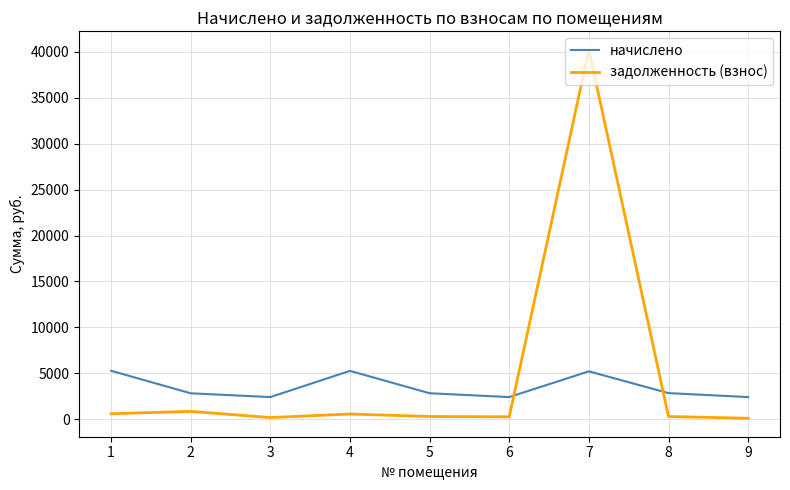

What is the sum of all задолженность (взнос) values?

43523.0